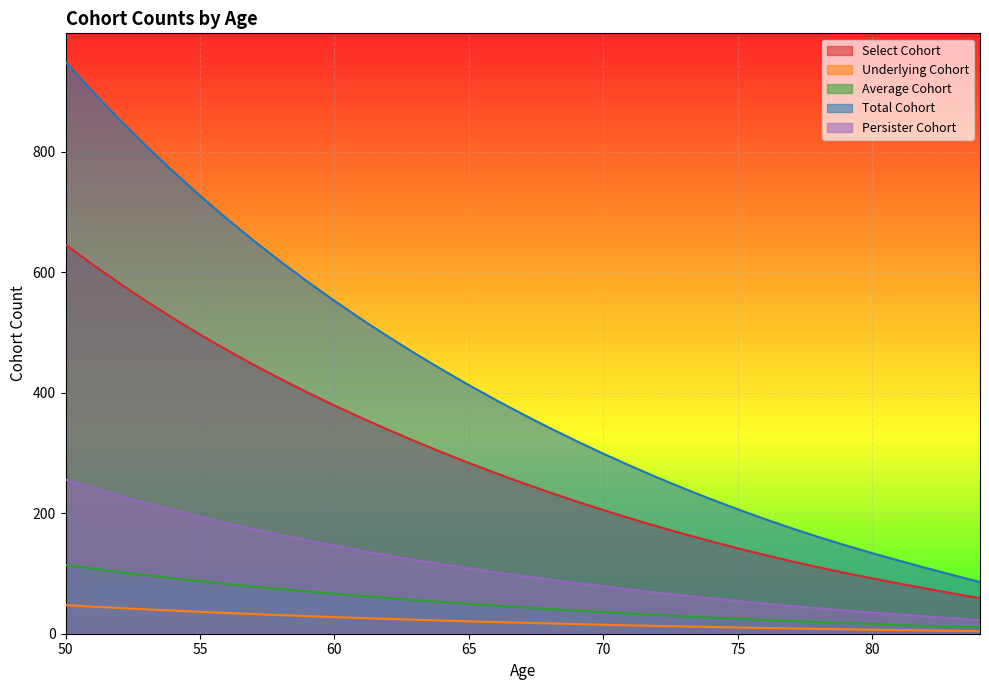

What are all the series names shown in the legend?

Select Cohort, Underlying Cohort, Average Cohort, Total Cohort, Persister Cohort